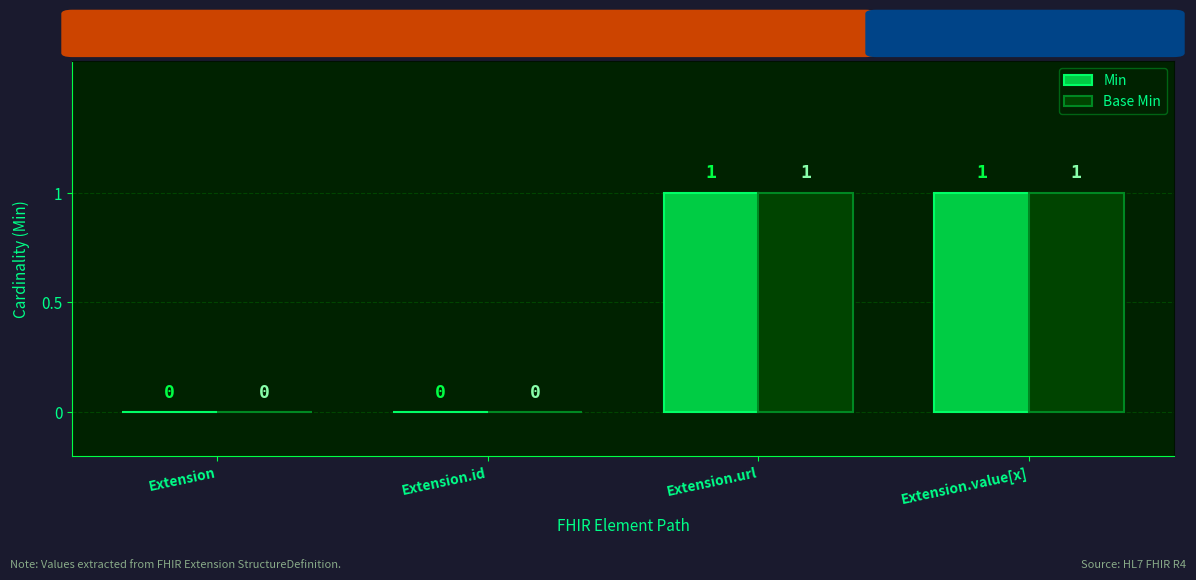

How many Base Min values are between 0 and 1?

4